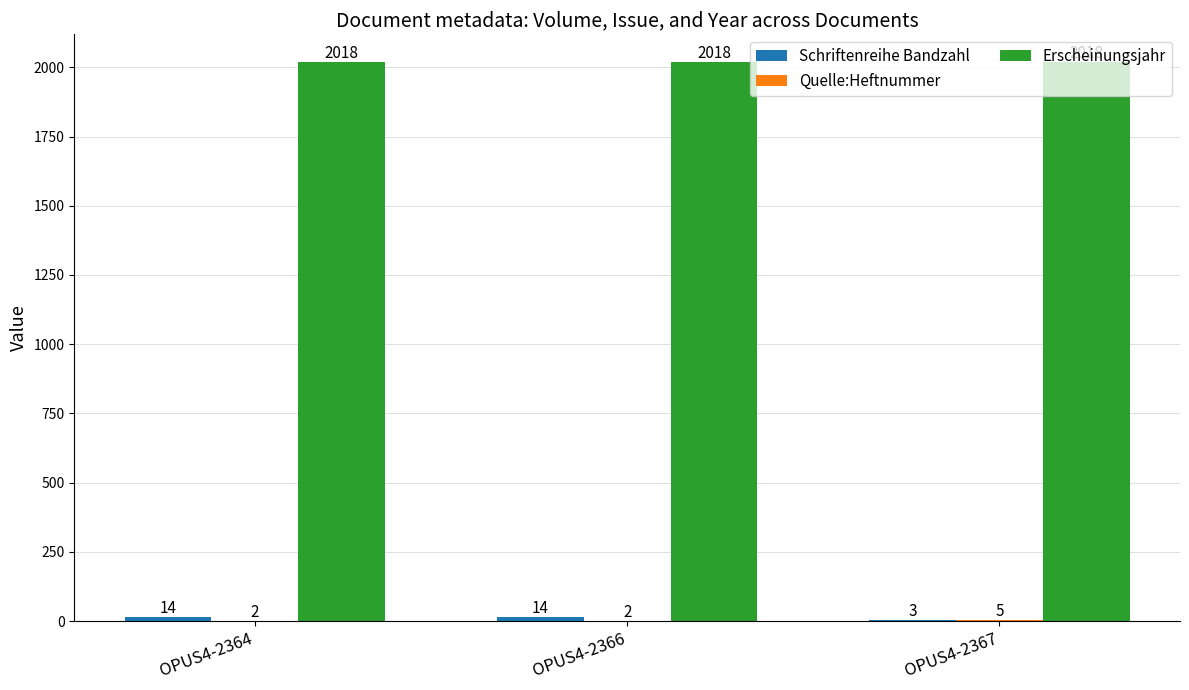

What is the sum of the Erscheinungsjahr values at OPUS4-2367 and OPUS4-2364?

4036